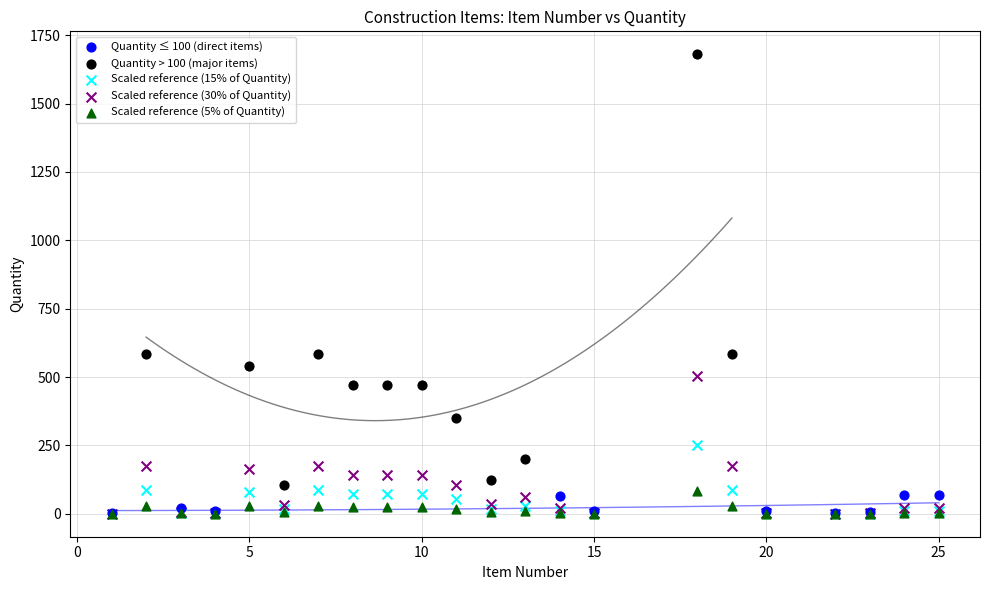

Which series reaches the maximum Y coordinate?

Quantity > 100 (major items)